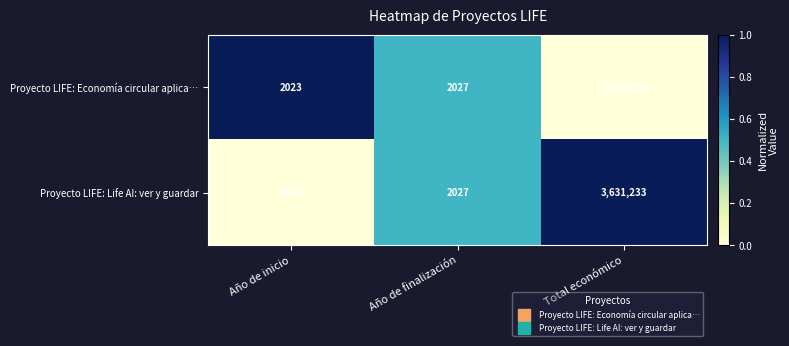

What is the total value across all series at Año de finalización?

4054